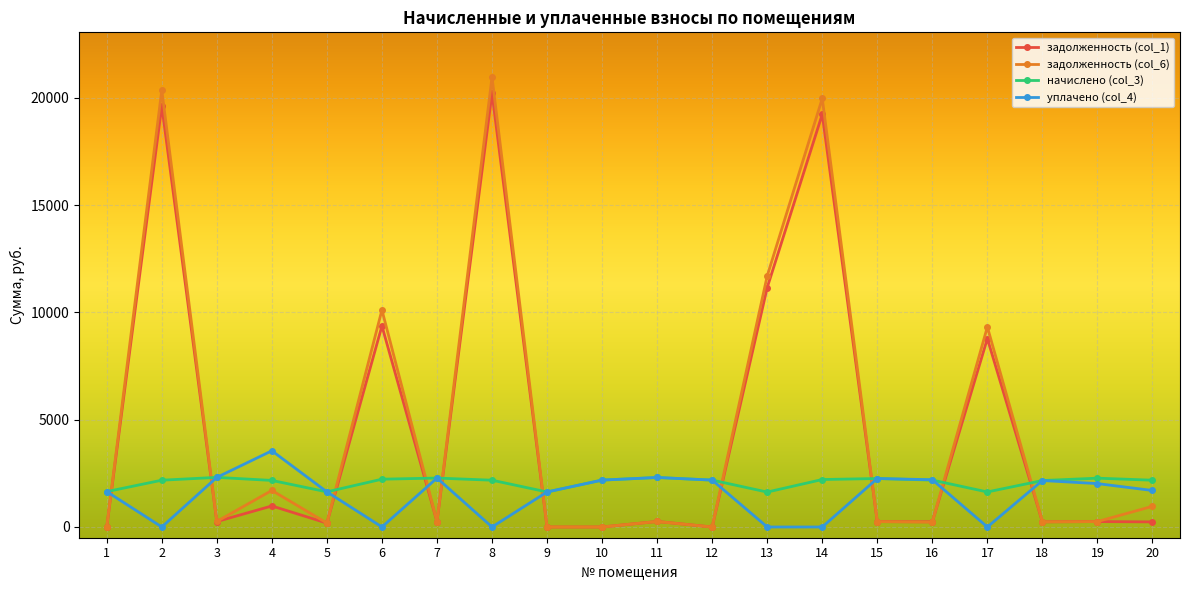

The value of задолженность (col_1) at 6 is 9368.3. True or false?

True